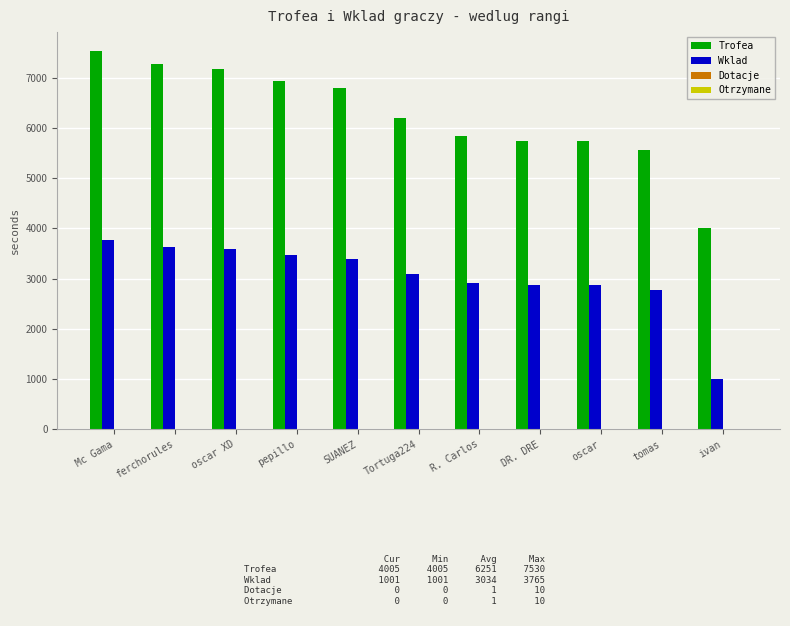

What is the sum of the Trofea values at Mc Gama and tomas?

13090